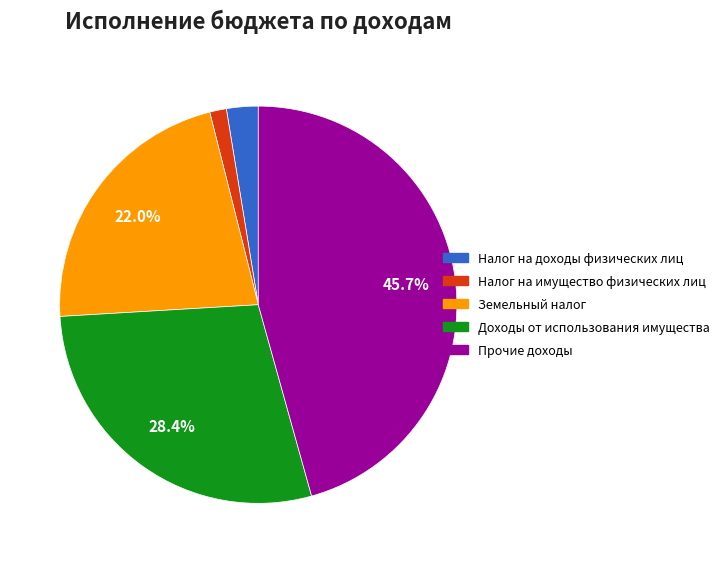

Is there any slice that represents more than half of the pie?

No